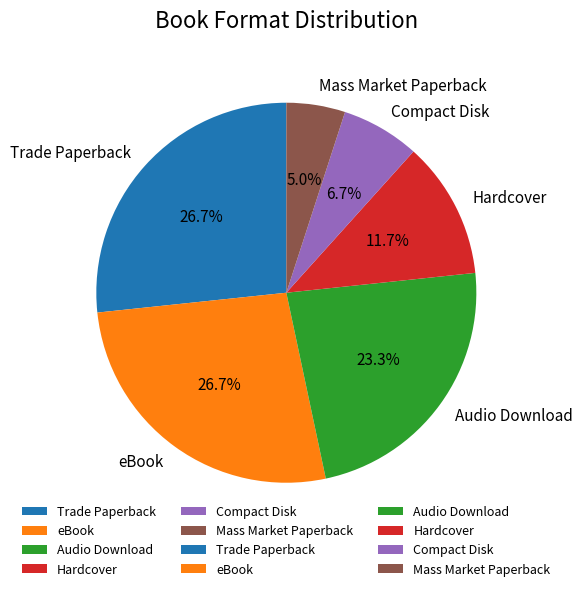

What is the smallest slice in the pie chart?

Mass Market Paperback